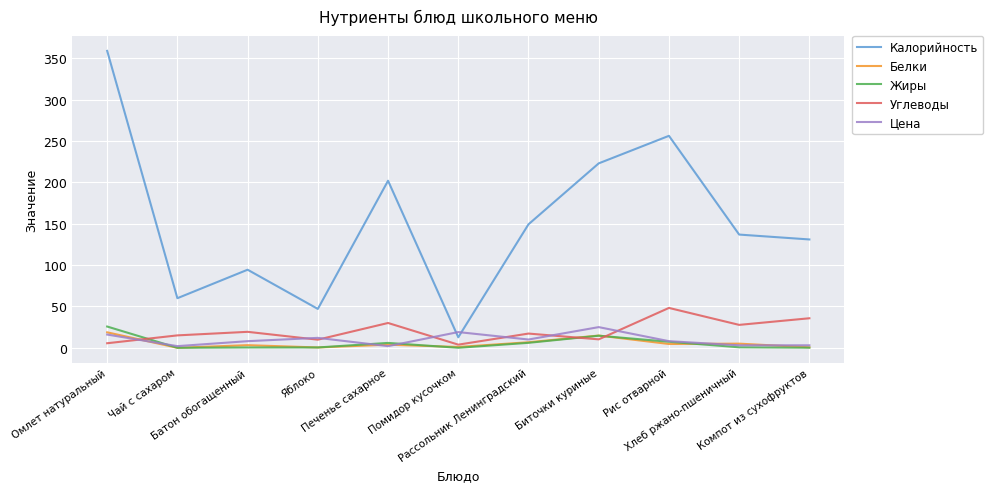

What is the minimum value for Калорийность?

12.7